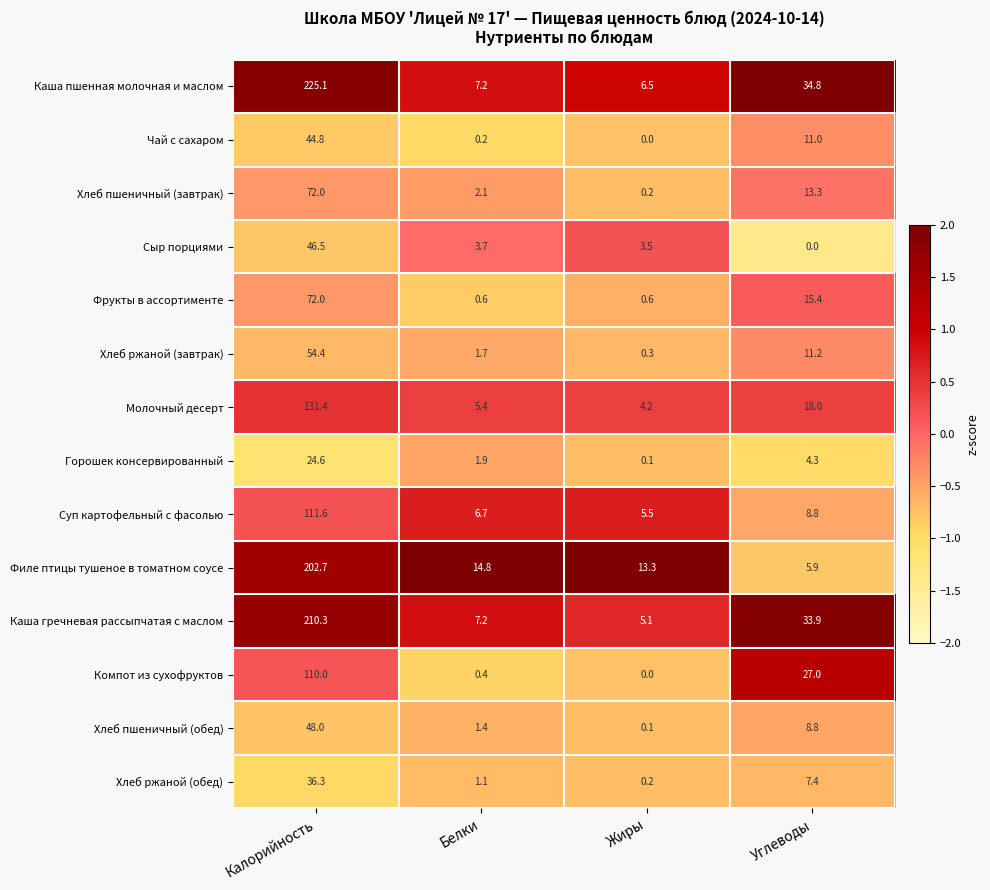

Which series has the largest total across all categories?

Каша пшенная молочная и маслом